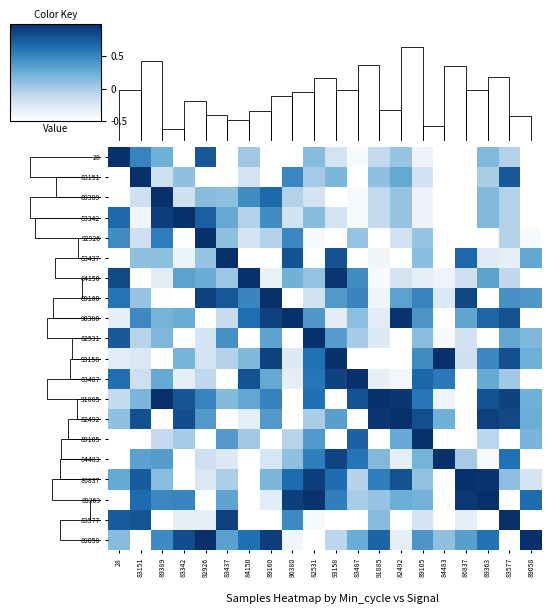

What is the maximum value shown in the chart?

1.0